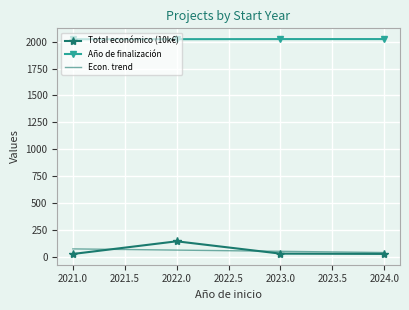

Is it true that Año de finalización equals 3356.9 at 2022.0?

False